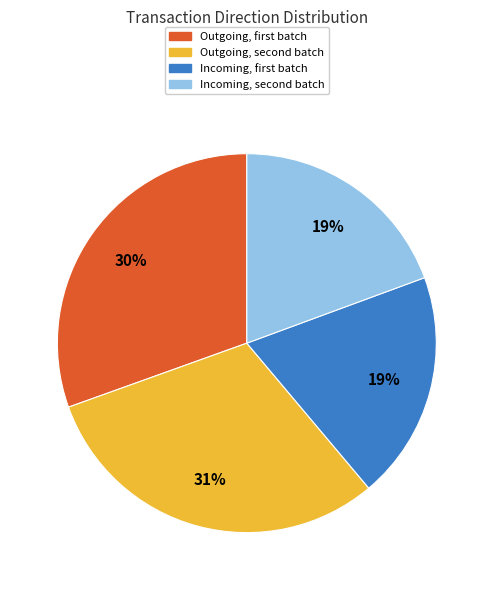

Is there any slice that represents more than half of the pie?

No